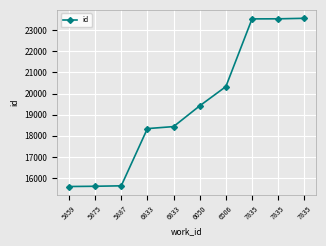

Count the number of data series in this chart.

1